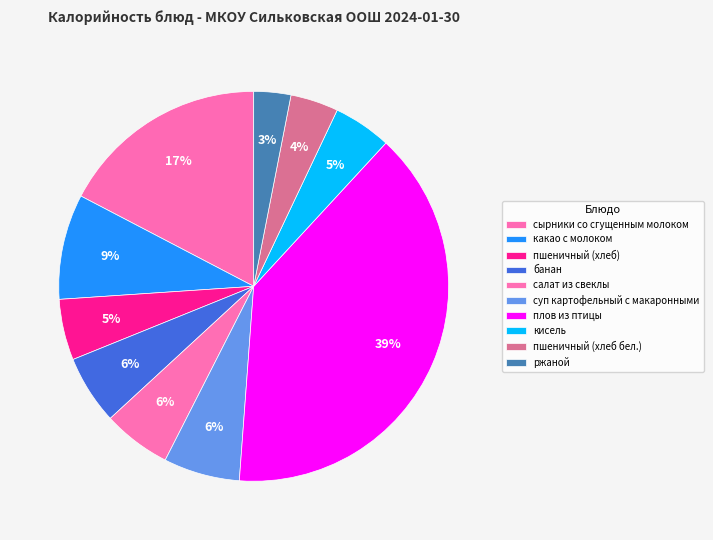

Which slice is the largest?

плов из птицы